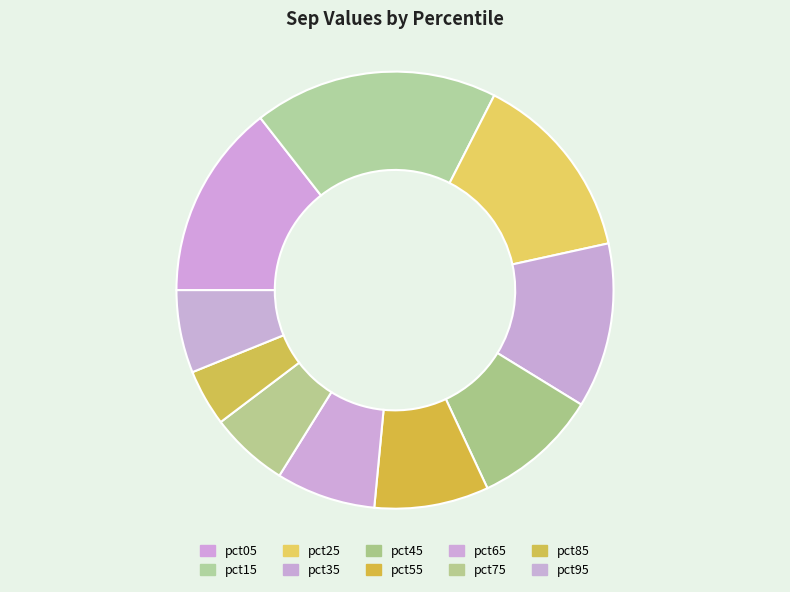

What portion of the pie excludes pct15?

81.9%